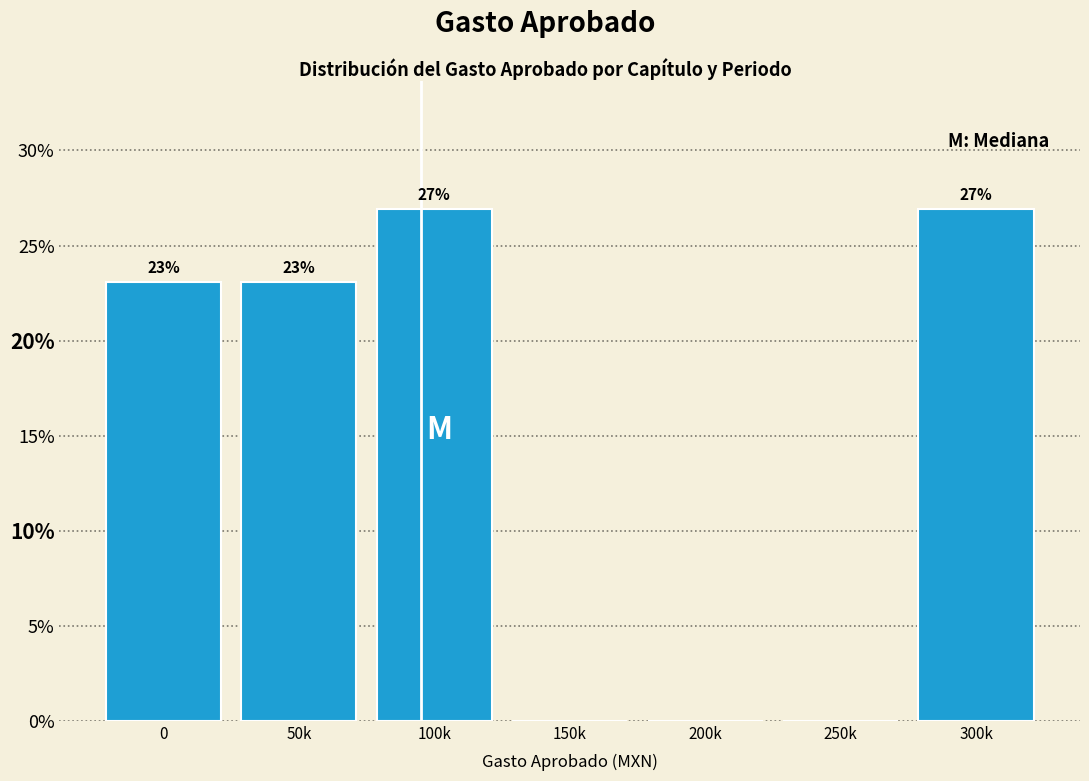

What is the greatest value displayed?

26.9